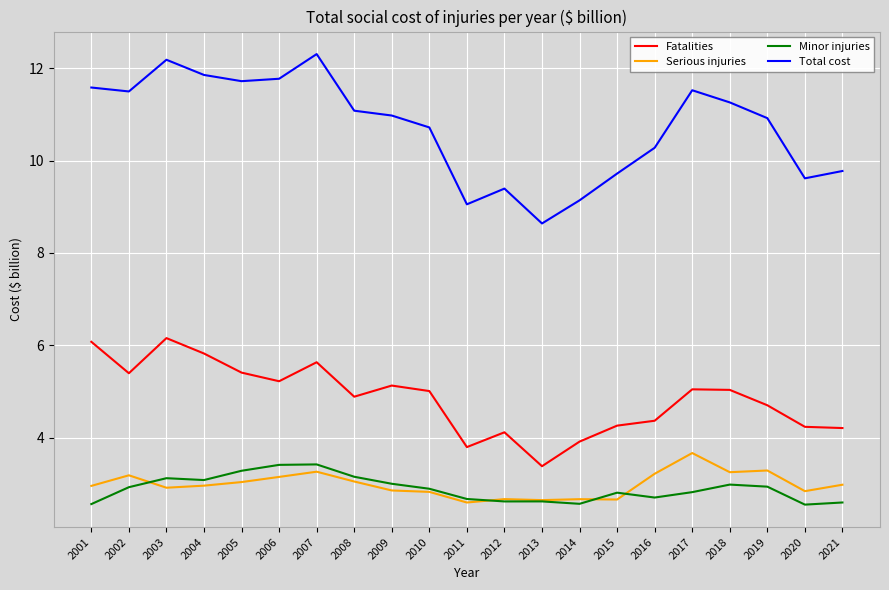

Is the value of Fatalities at 2021 greater than the value of Total cost at 2017?

No